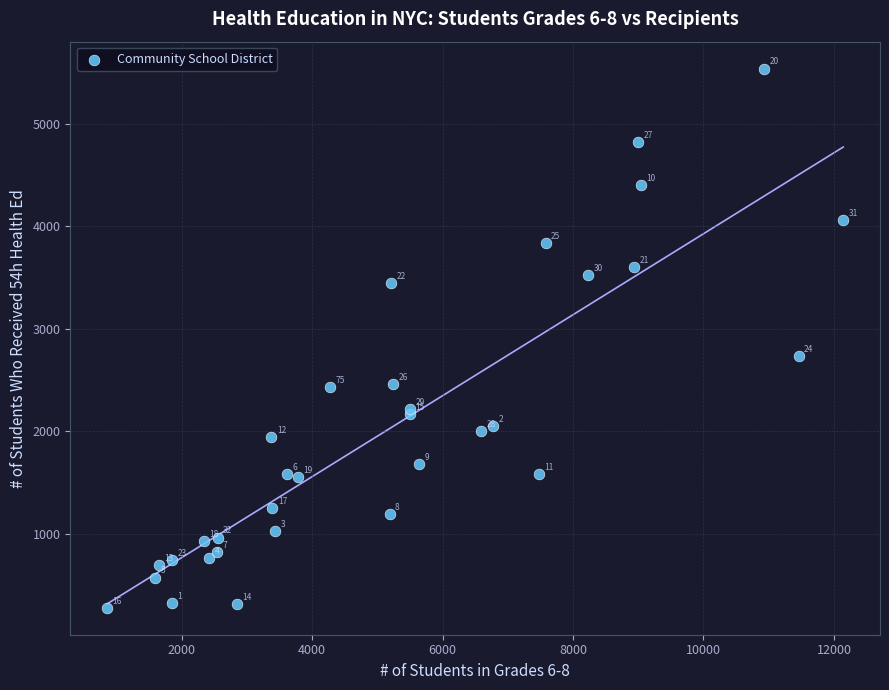

What Y value in the scatter plot is closest to 2907?

2734